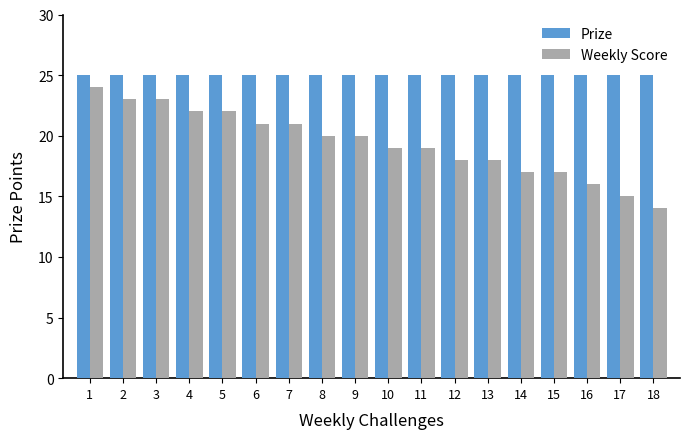

How many groups of bars are there?

18